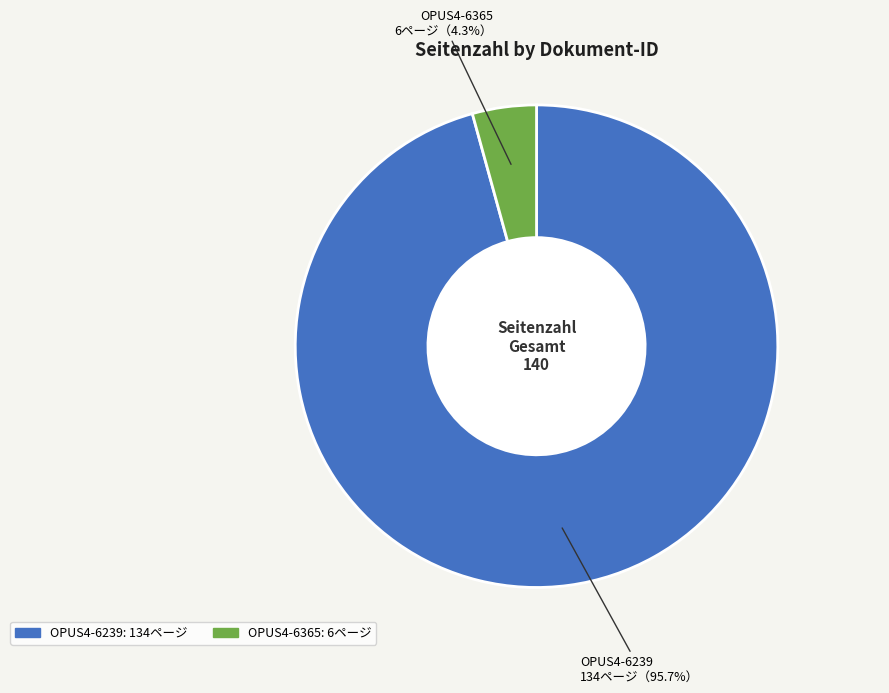

Rank the categories by value from highest to lowest.

OPUS4-6239, OPUS4-6365